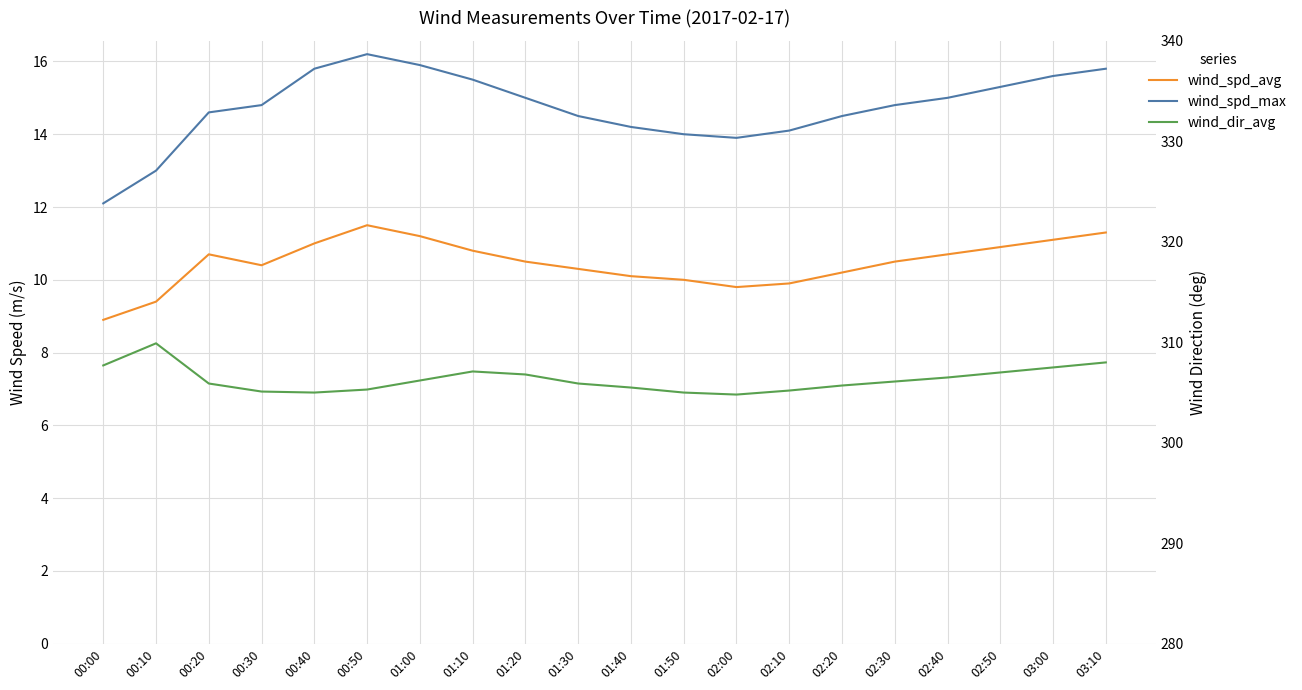

What is the minimum value shown in the chart?

8.9